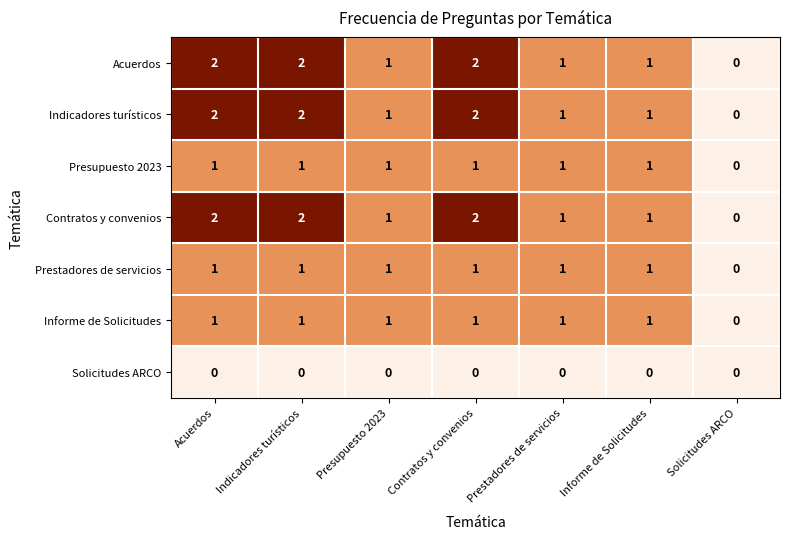

What is the total value across all series at Acuerdos?

9